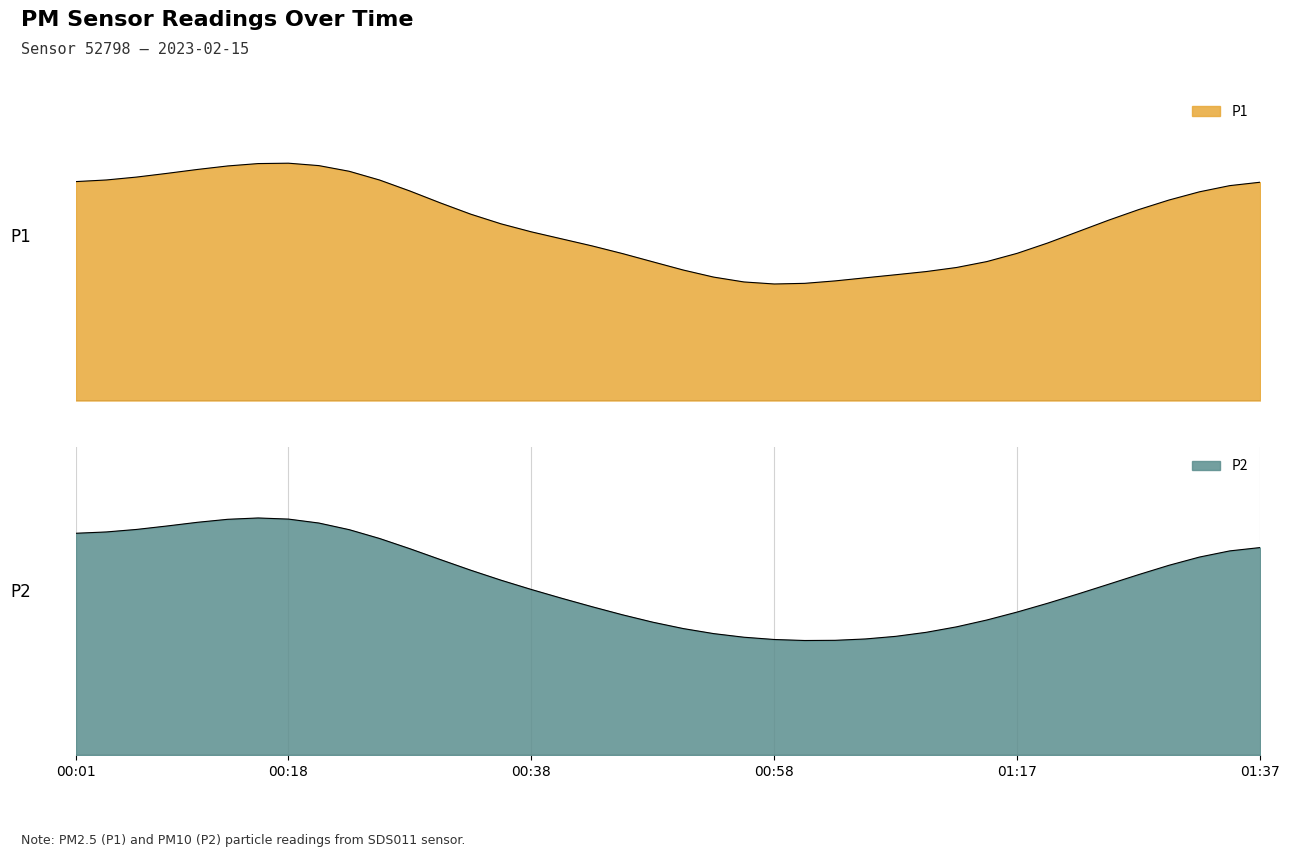

What is the value of the 25th point from the left?

19.7